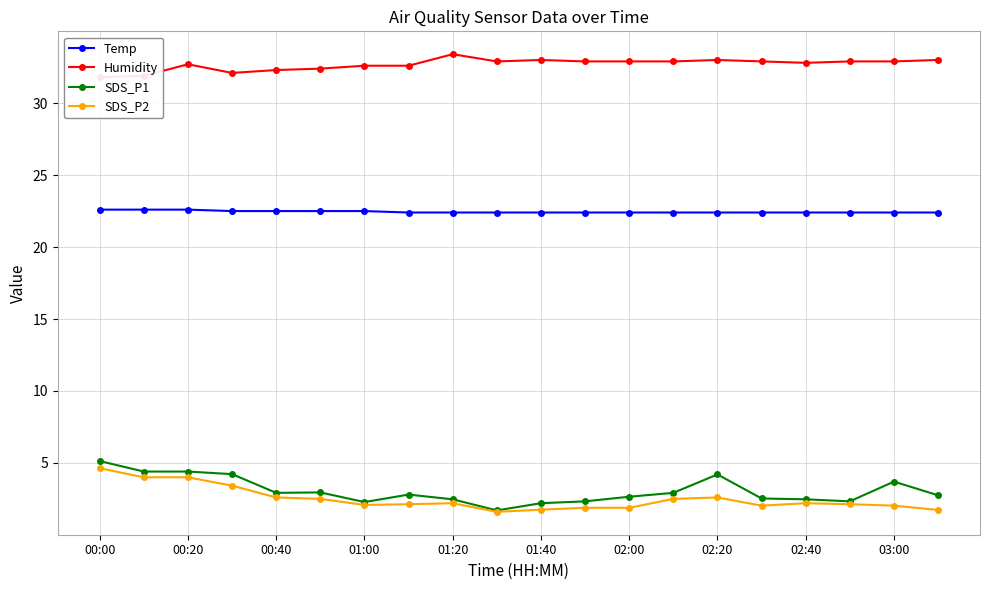

At which label does SDS_P2 first exceed 2?

00:00